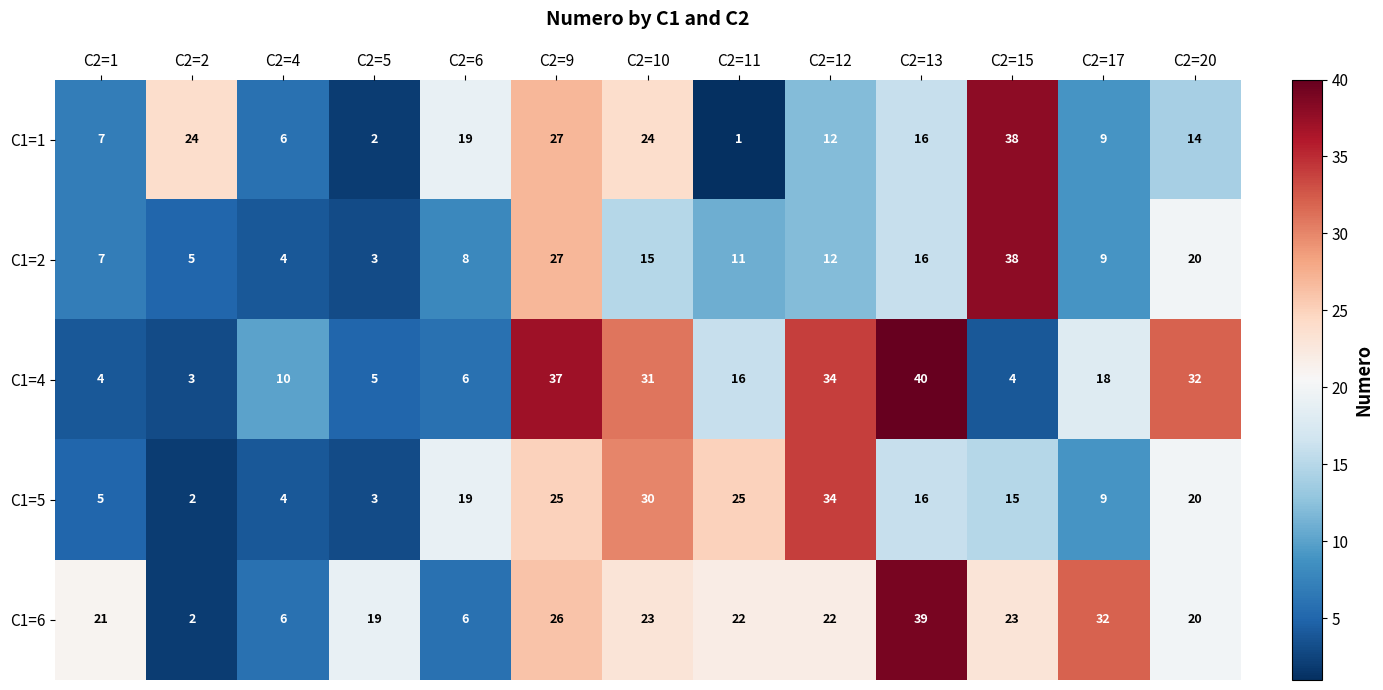

Which label corresponds to the smallest value in the chart?

C2=11